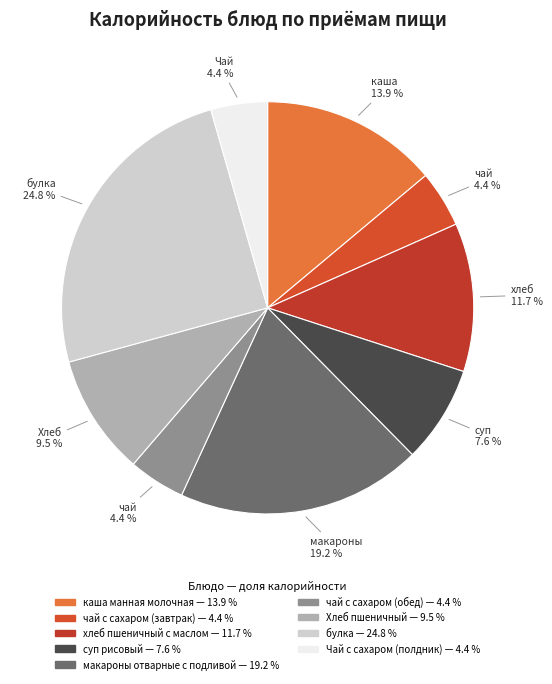

The Чай с сахаром (полдник) slice represents 4% of the pie. True or false?

True